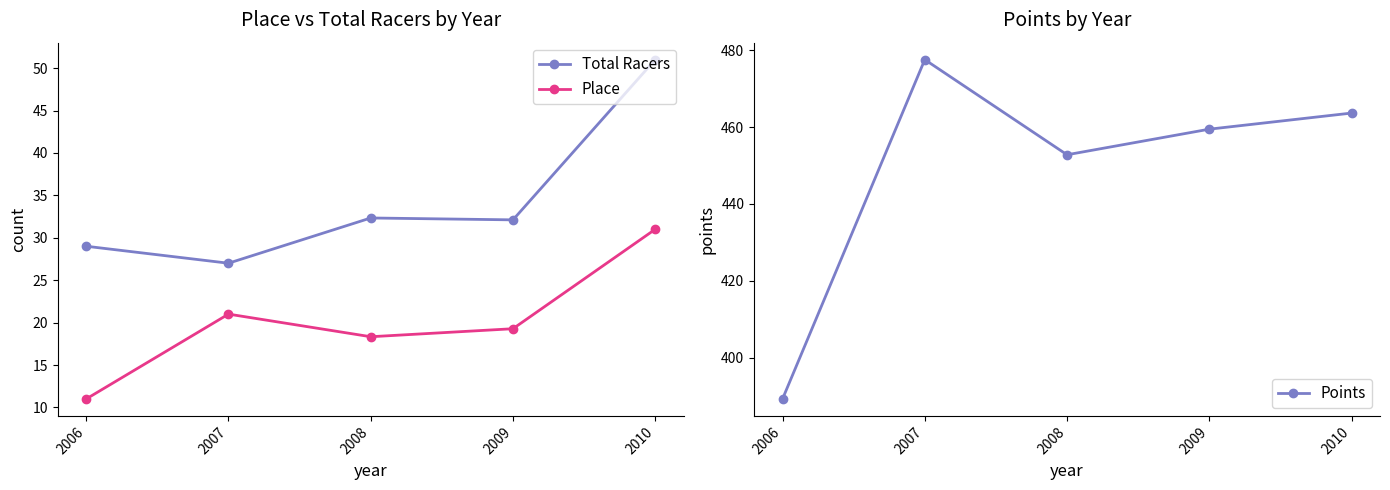

What is the value of the Total Racers point at the 2nd from the left?

27.0